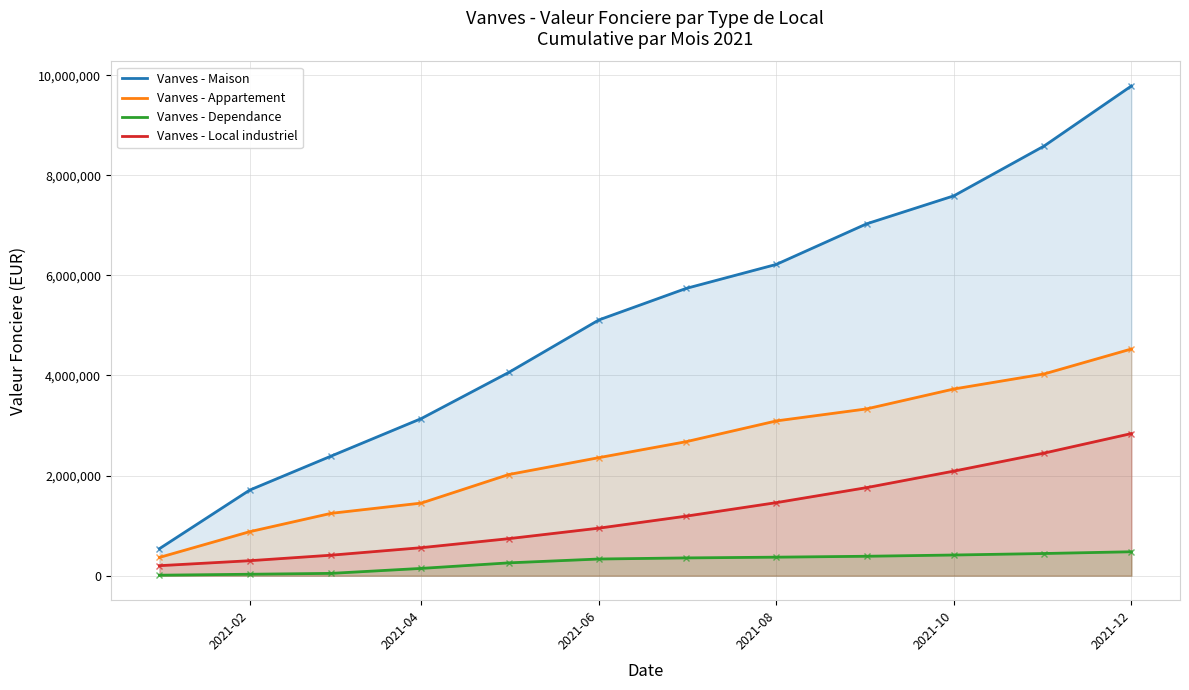

True or false: Dependance and Maison intersect in this chart.

False